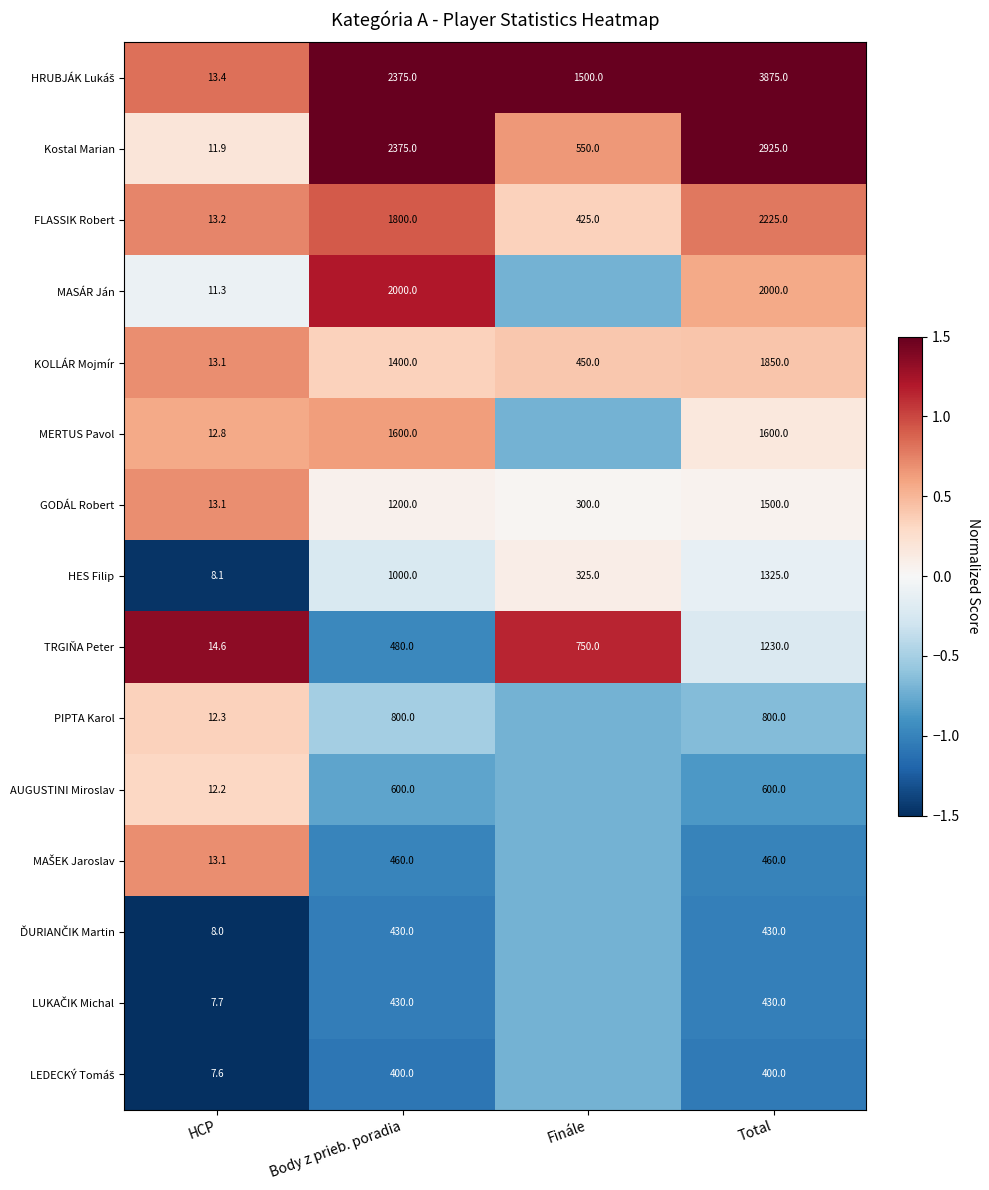

Rank the categories by KOLLÁR Mojmír value from lowest to highest.

HCP, Finále, Body z prieb. poradia, Total